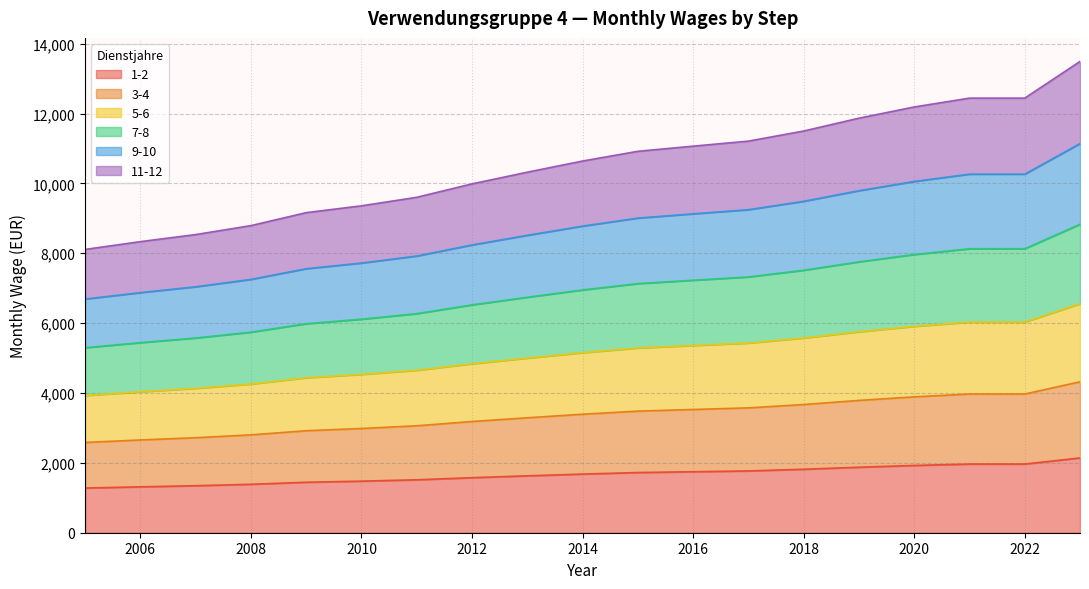

What is the highest value of the 1-2 series?

2140.7